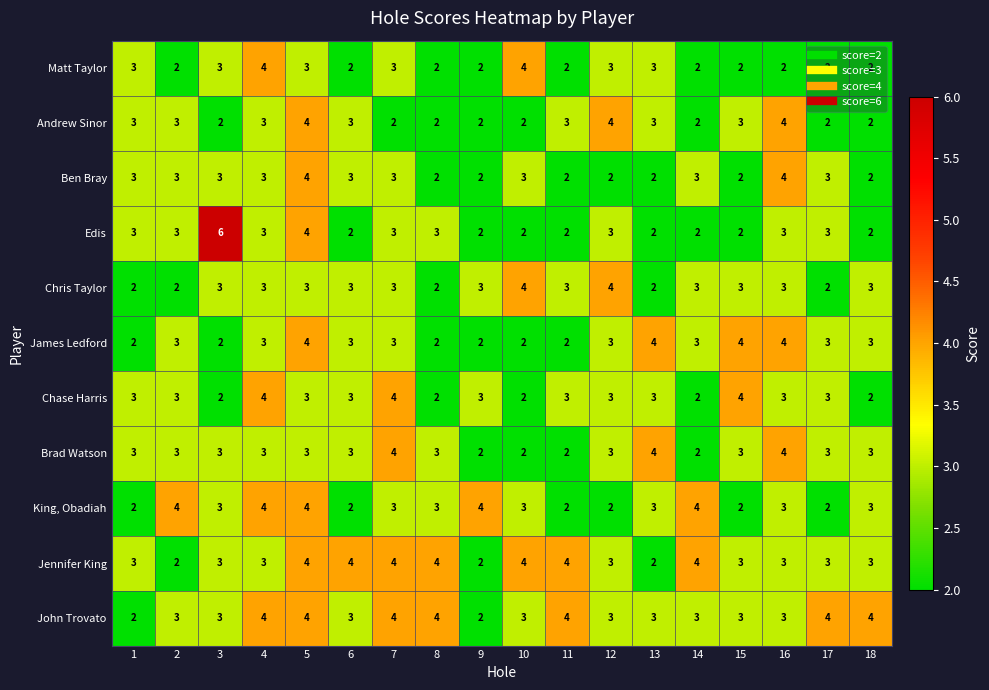

At which category is the sum across all series the highest?

5